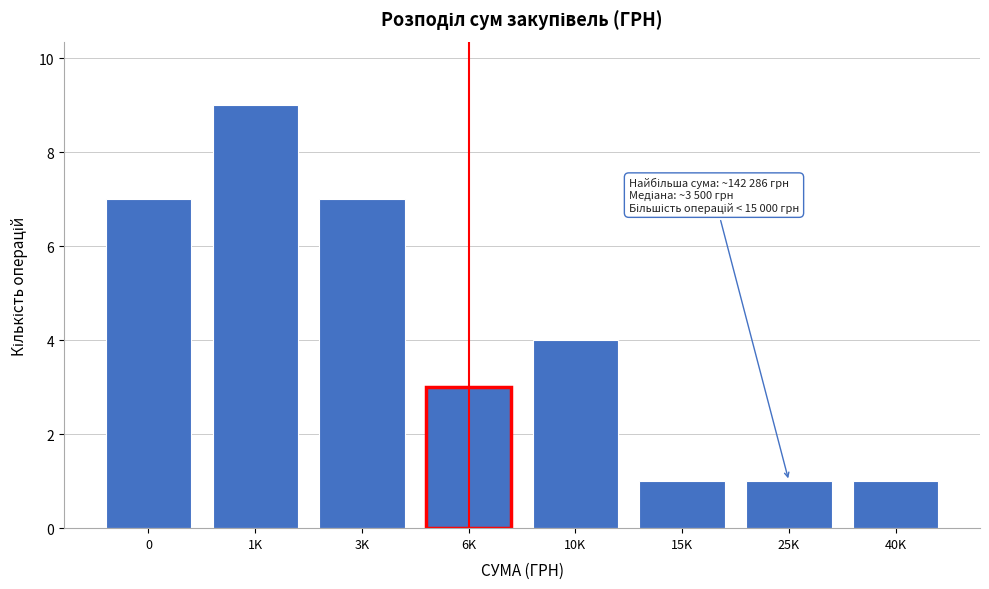

Reading right to left, transcribe all the data shown in this chart.

40K=1	25K=1	15K=1	10K=4	6K=3	3K=7	1K=9	0=7